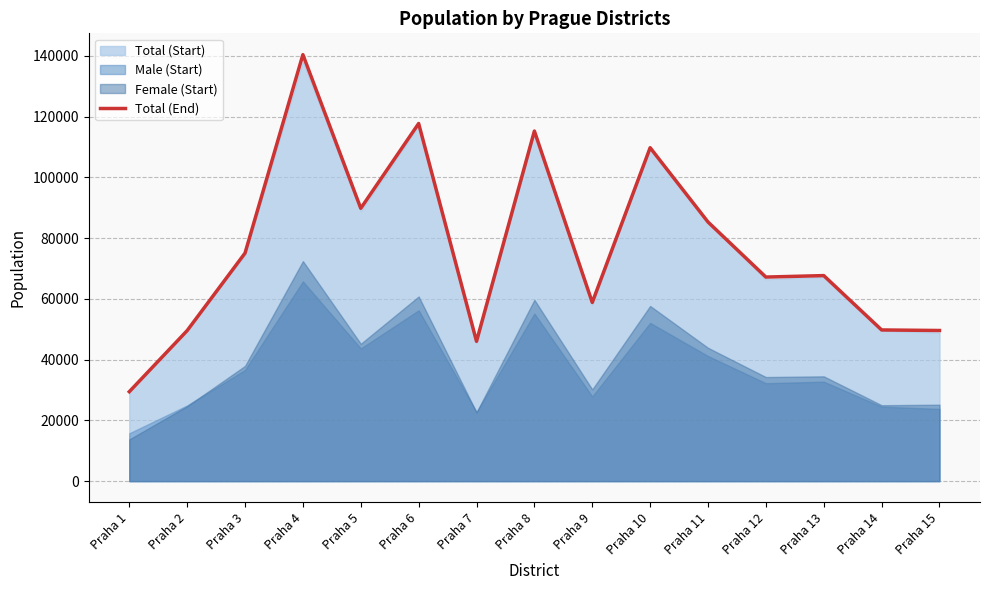

Rank the categories by value from highest to lowest.

Praha 4, Praha 6, Praha 8, Praha 10, Praha 5, Praha 11, Praha 3, Praha 13, Praha 12, Praha 9, Praha 14, Praha 15, Praha 2, Praha 7, Praha 1